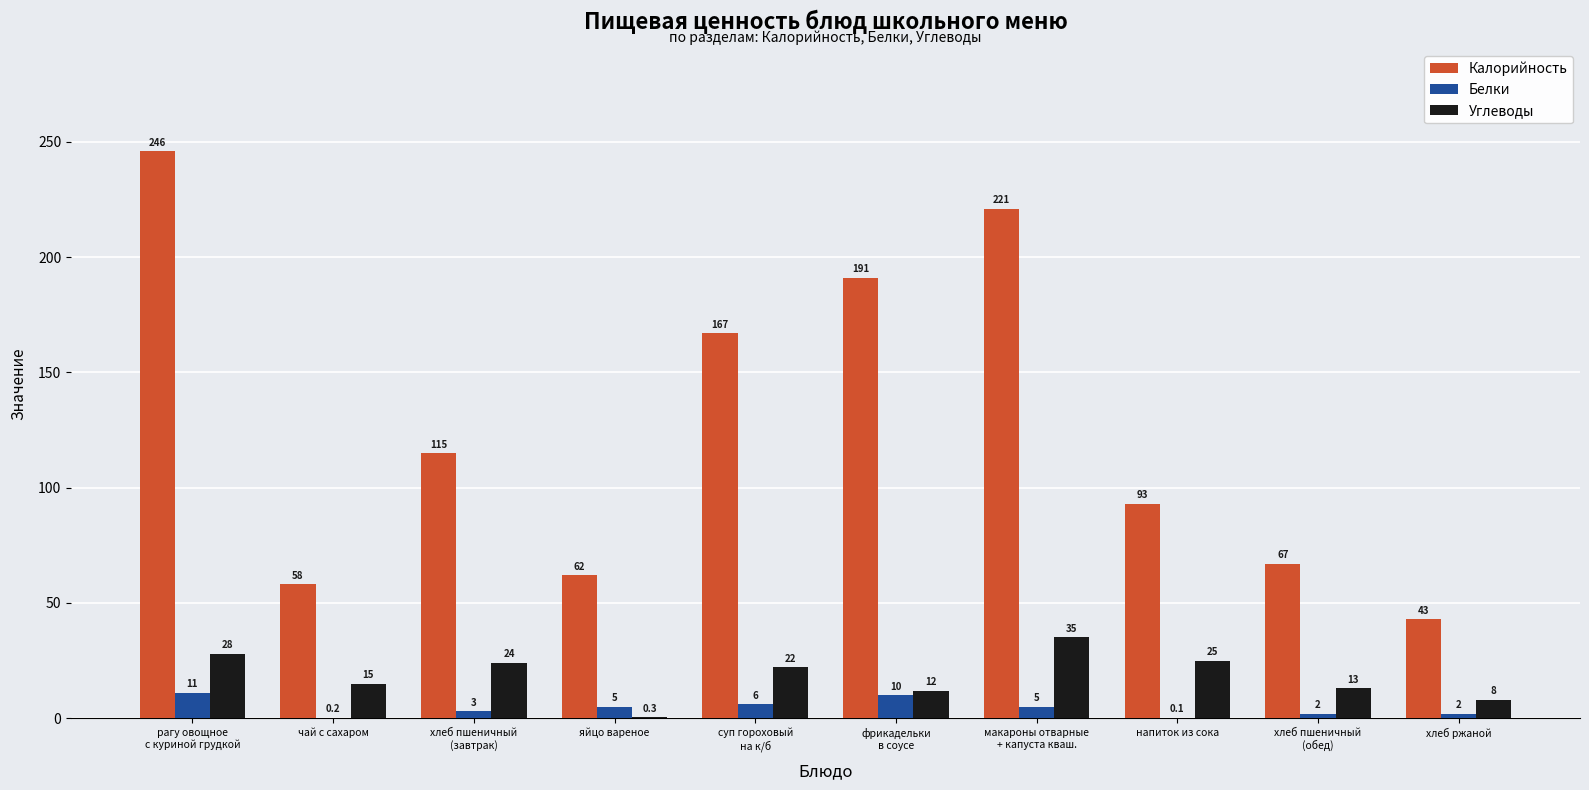

What is the total value across all series at яйцо вареное?

67.3